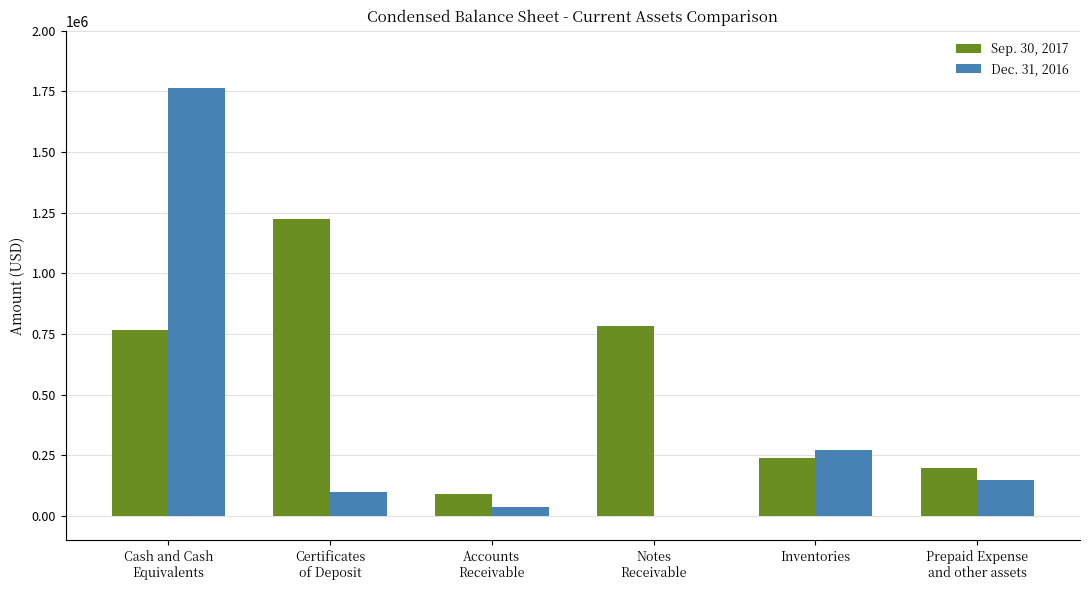

True or false: Dec. 31, 2016 has a value of 72307 at Inventories.

False